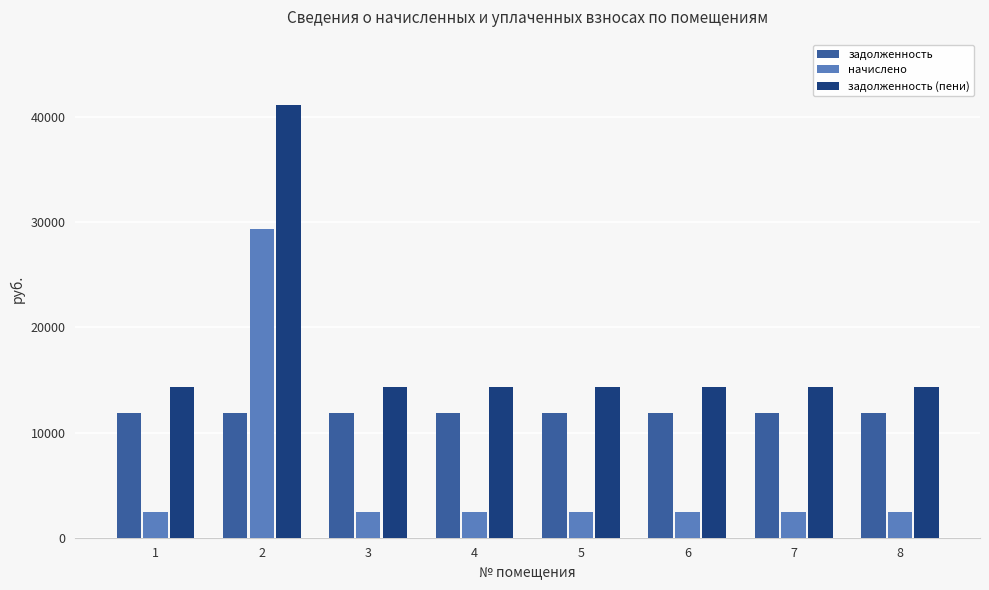

What is the sum of all задолженность (пени) values?

141555.6